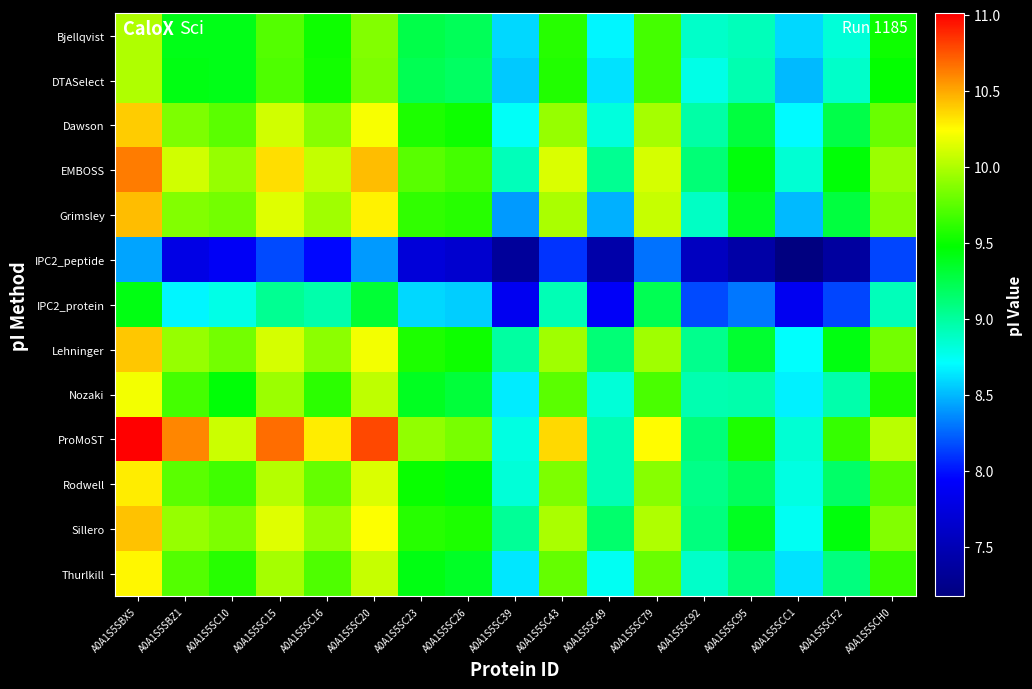

At A0A1S5SC43, list the series in order from largest to smallest.

ProMoST, EMBOSS, Grimsley, Sillero, Lehninger, Dawson, Rodwell, Thurlkill, Nozaki, Bjellqvist, DTASelect, IPC2_protein, IPC2_peptide